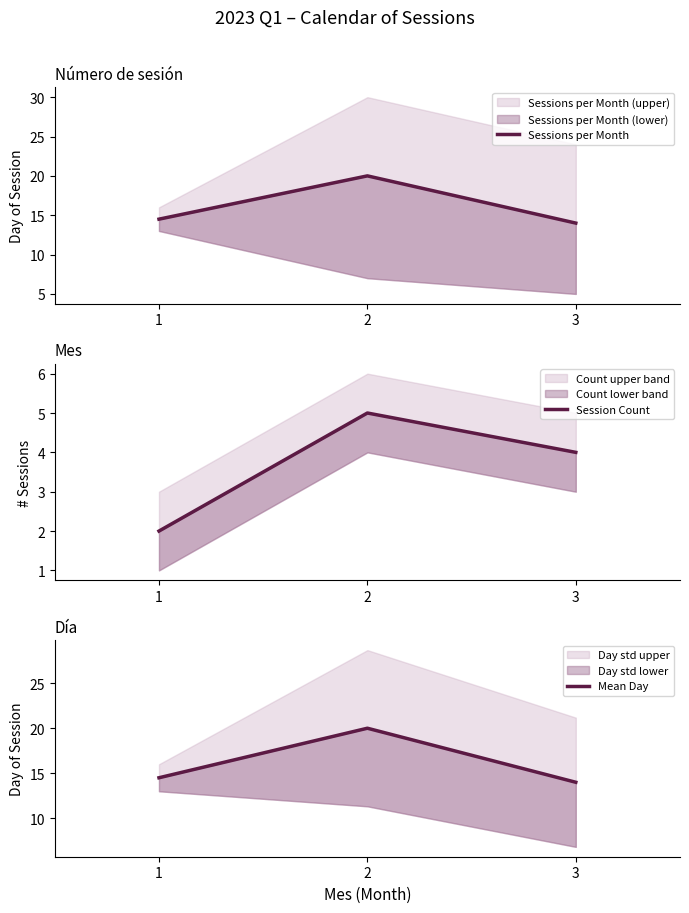

Does the chart have visible grid lines?

No